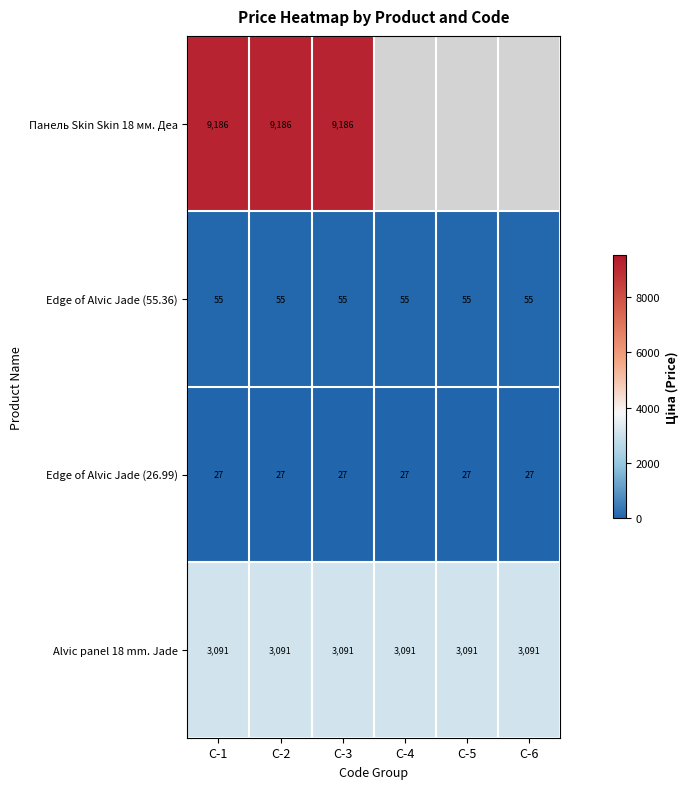

Is it true that Alvic panel 18 mm. Jade equals 702 at C-5?

False